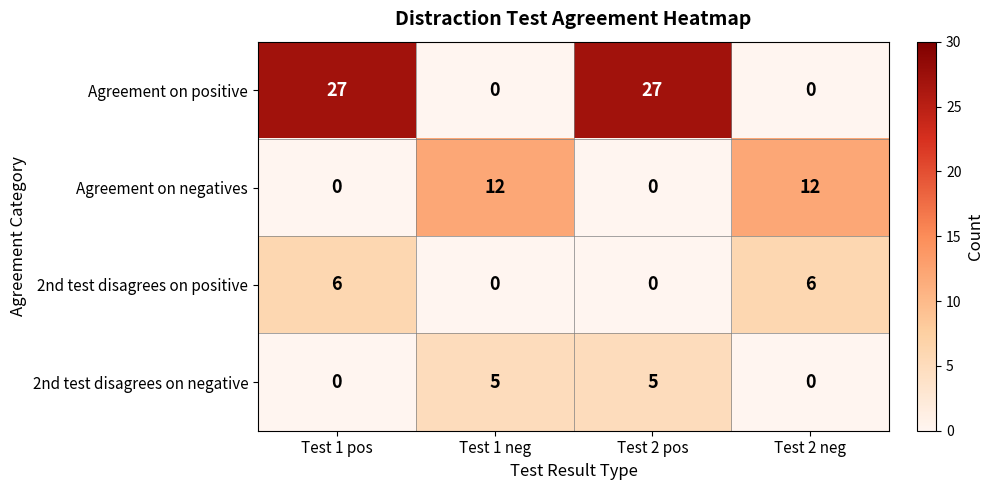

What is the maximum value shown in the chart?

27